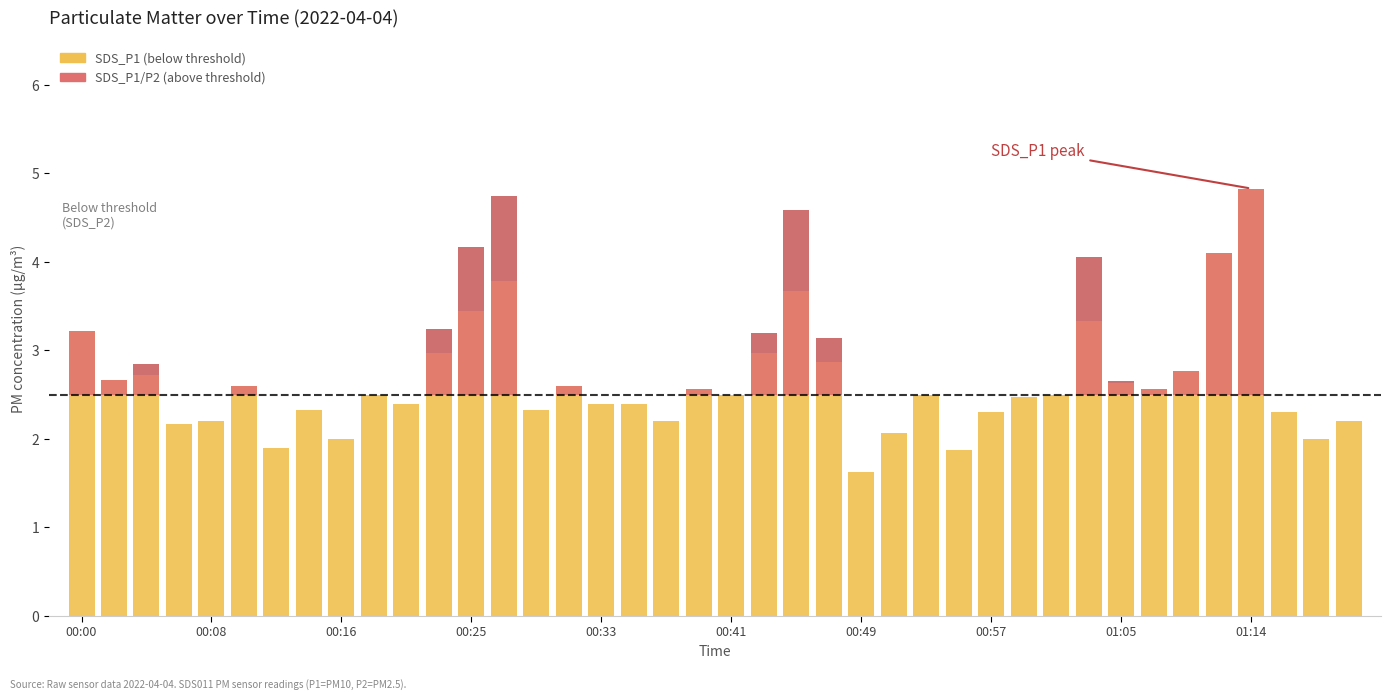

What is the label of the 40th bar from the right?

00:00